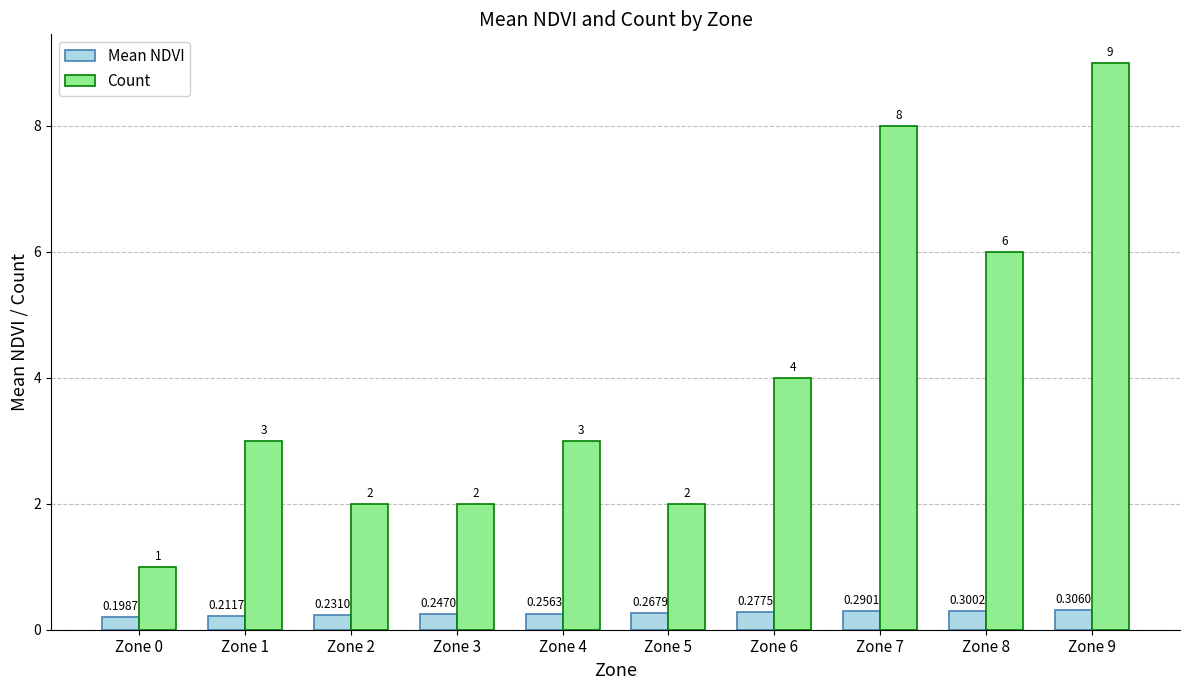

What is the sum of the Mean NDVI values at Zone 8 and Zone 1?

0.5